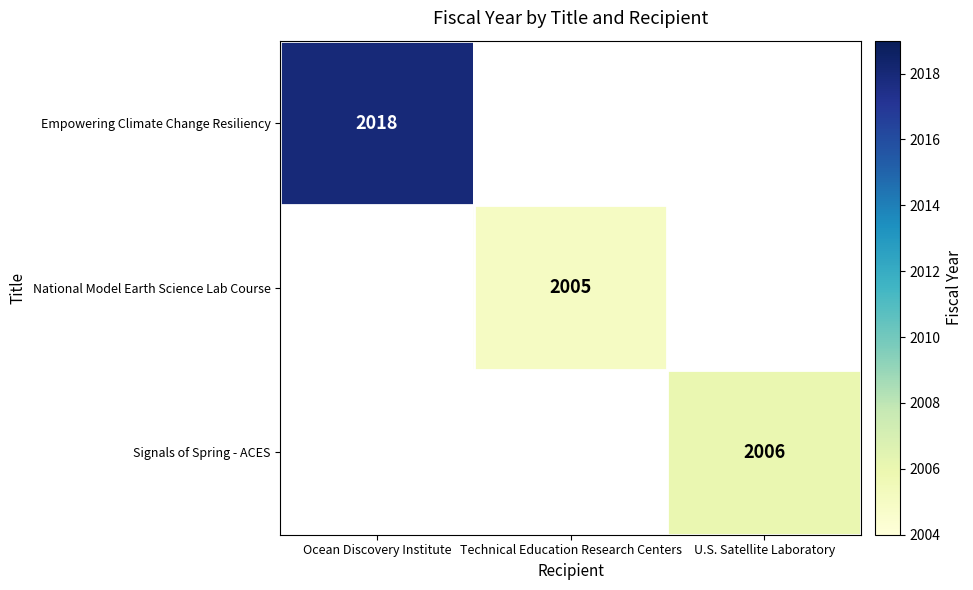

The National Model Earth Science Lab Course series shows 2005 at Technical Education Research Centers. True or false?

True